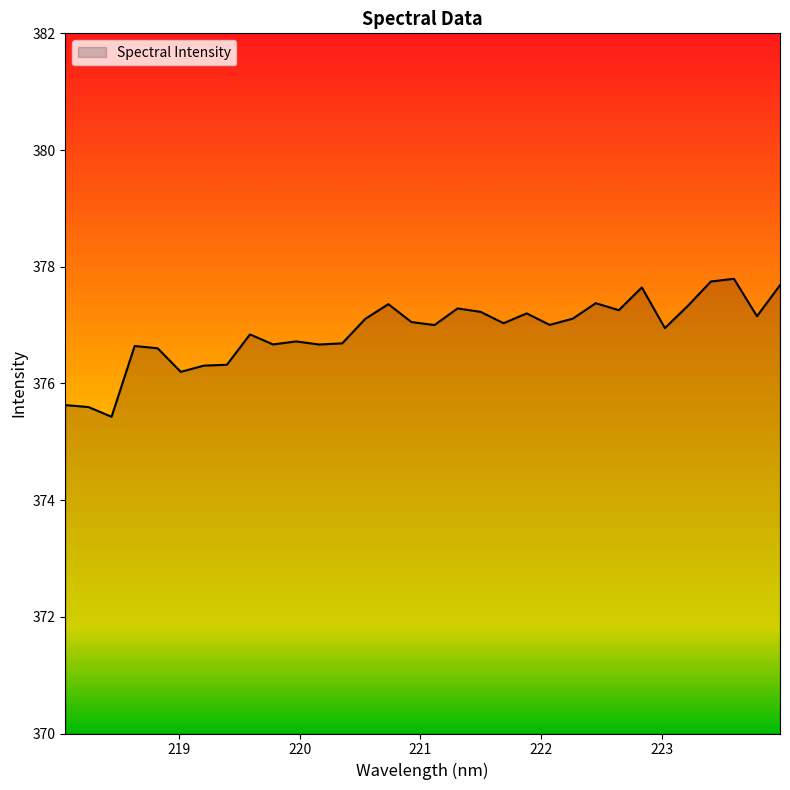

What is the greatest value displayed?

377.8